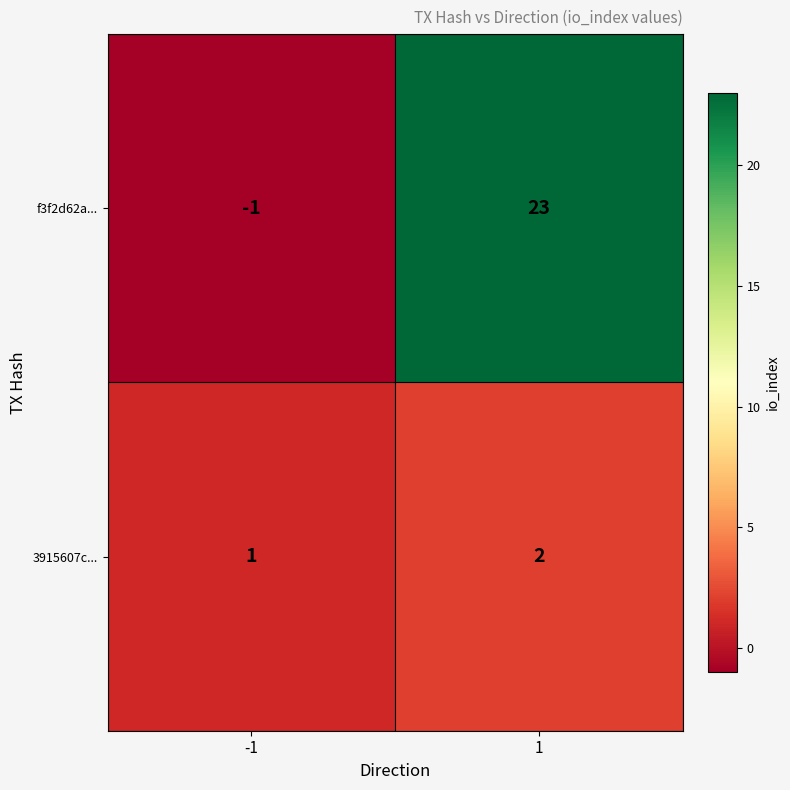

How many negative values does the f3f2d62a... series have?

1